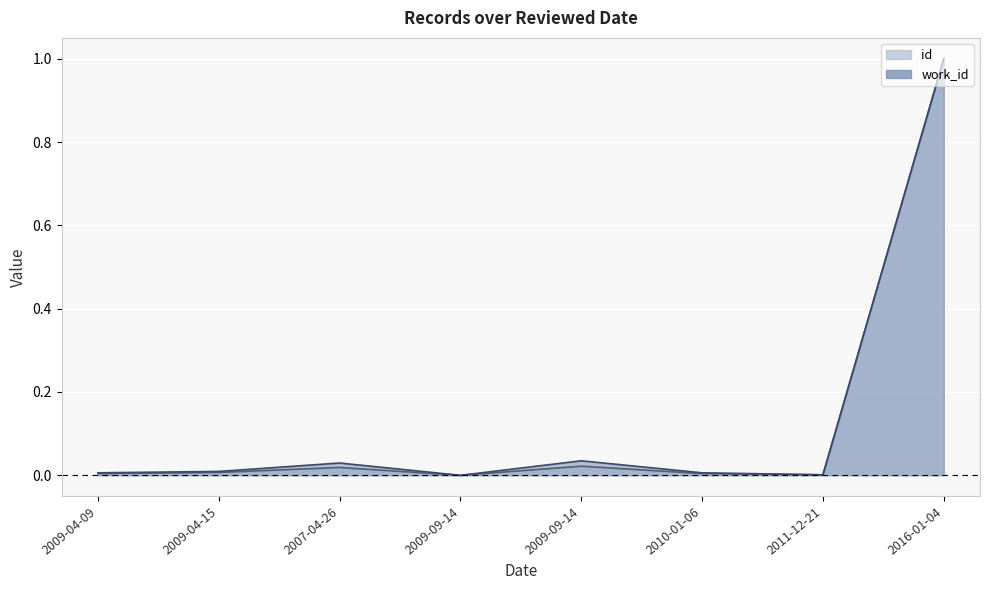

What are all the series names shown in the legend?

id, work_id